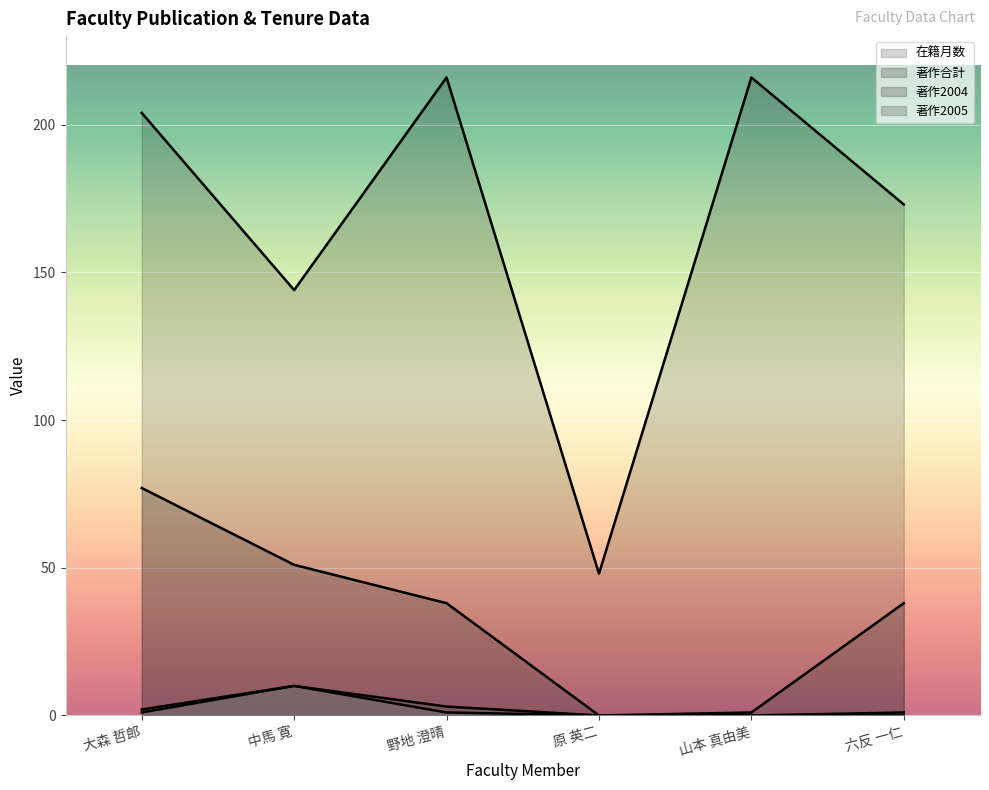

What is the maximum value for 在籍月数?

216